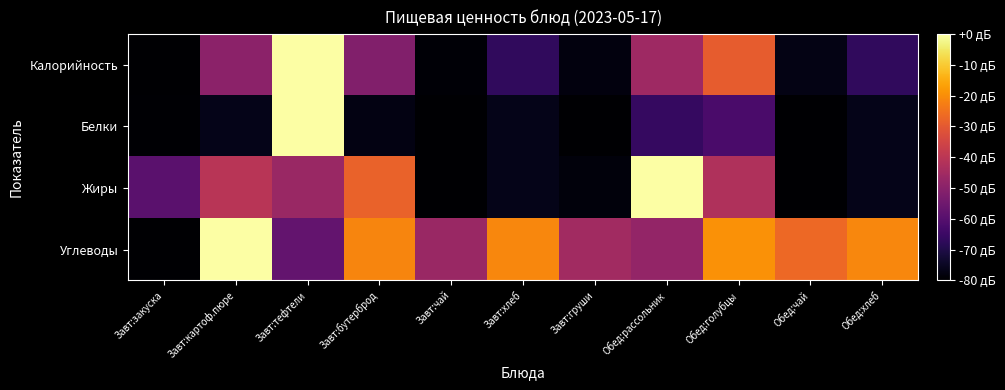

Which series has the largest total across all categories?

Углеводы